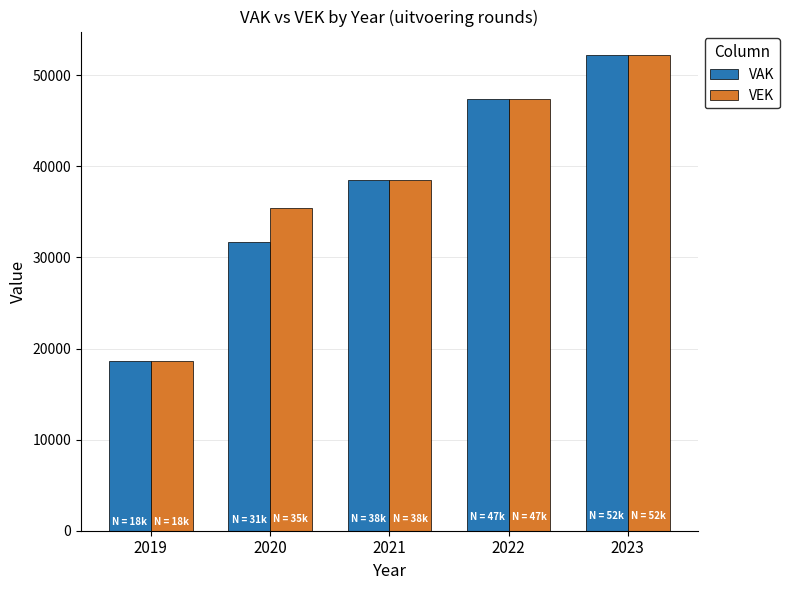

List the labels in order of VAK value, smallest first.

2019, 2020, 2021, 2022, 2023